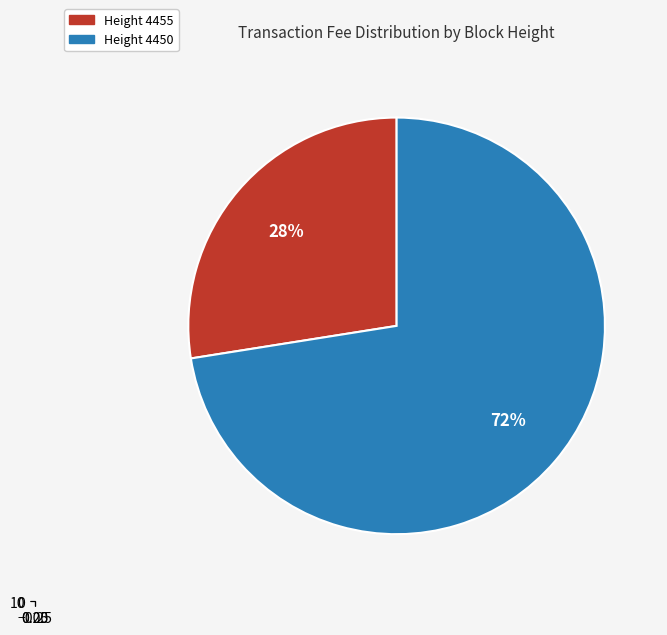

What is the smallest slice in the pie chart?

Height 4455